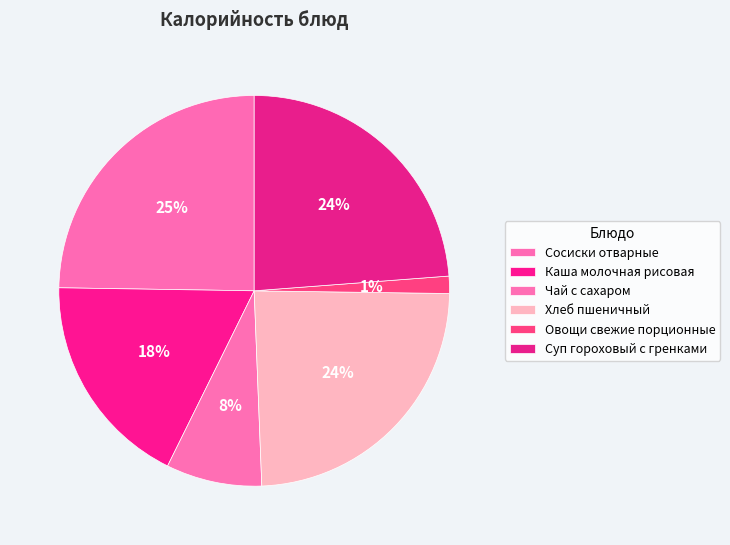

Do Чай с сахаром and Суп гороховый с гренками together represent more than half of the pie?

No